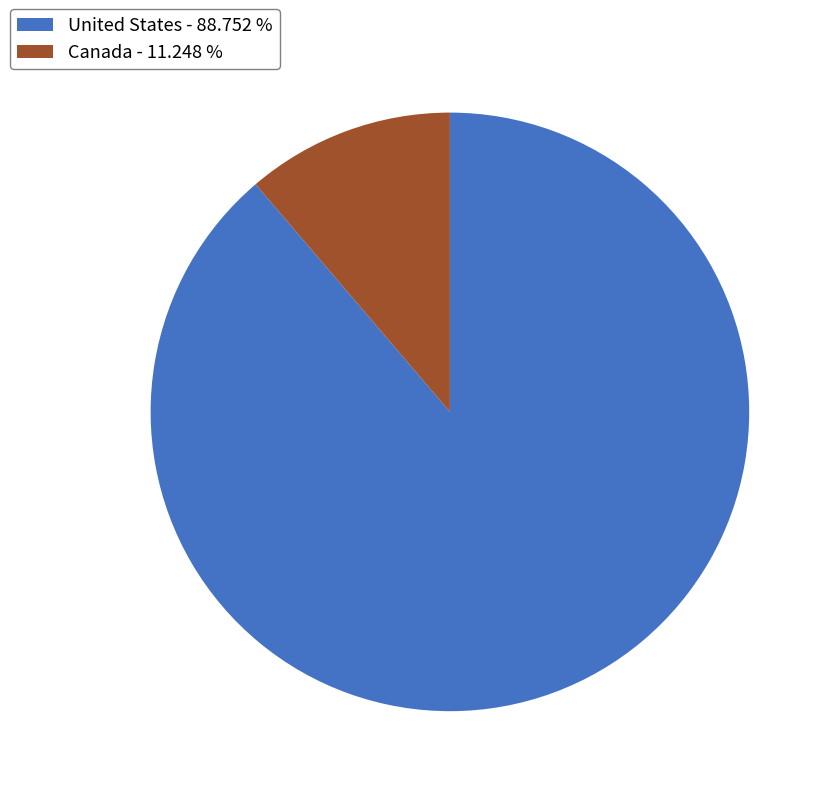

Between Canada and United States, which is larger?

United States